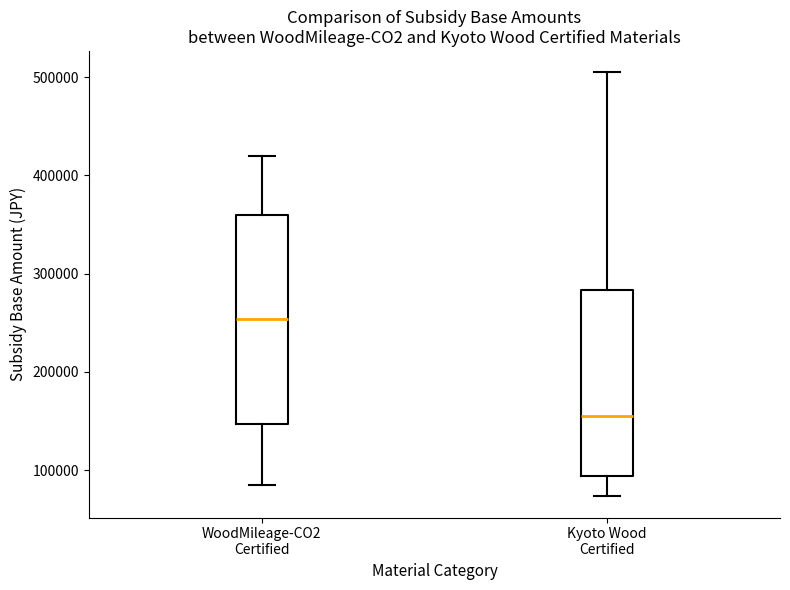

Where does the lower whisker of the box for Kyoto Wood Certified end on the y-axis? The values are not printed on the chart, so give them approximately, as read against the axis.

70000